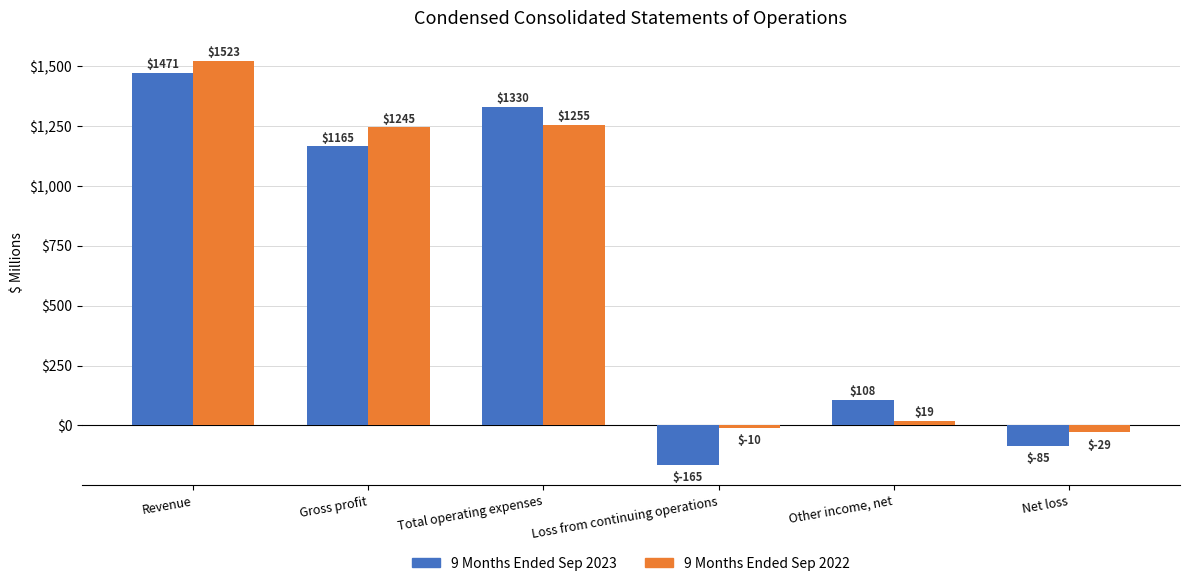

What value does the 9 Months Ended Sep 2023 series have at Other income, net?

108